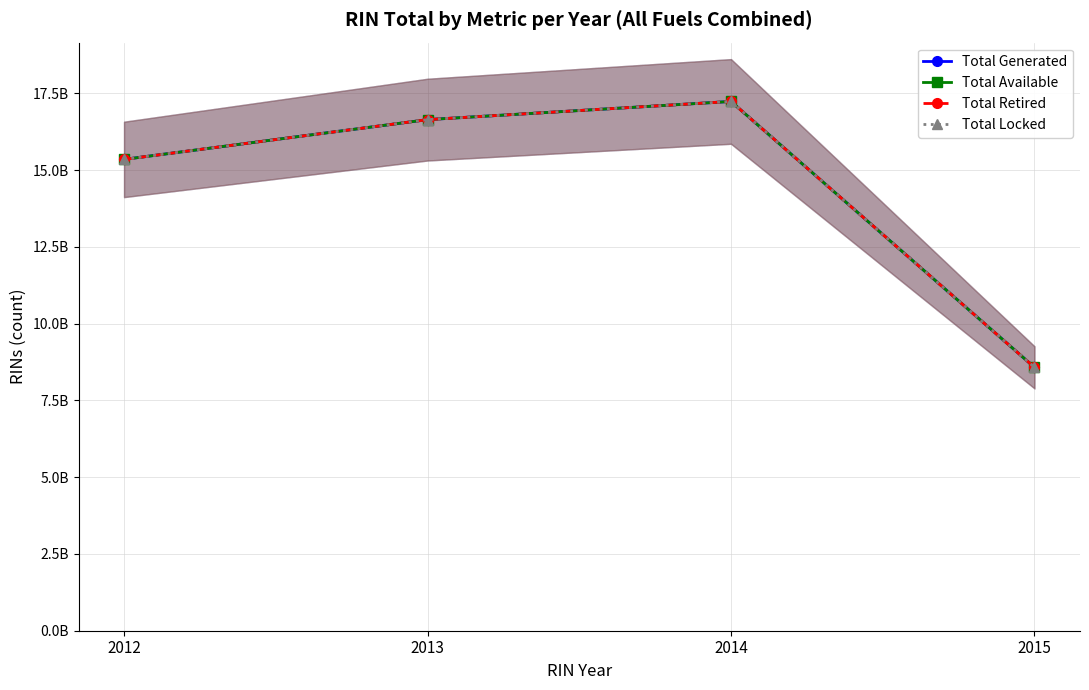

At which category is the sum across all series the highest?

2014